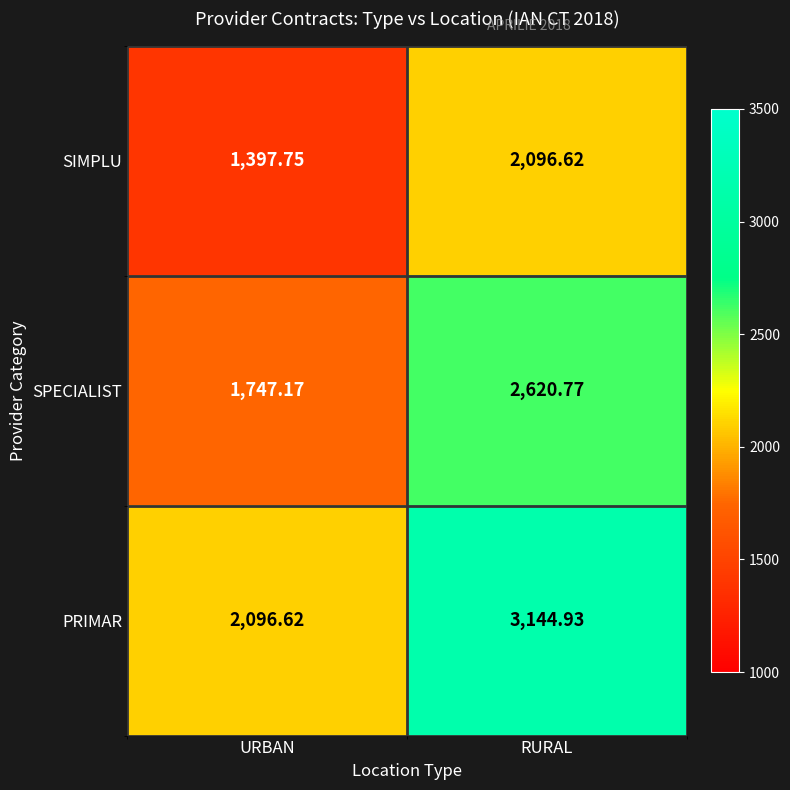

At which label is SIMPLU closest to 1747?

URBAN